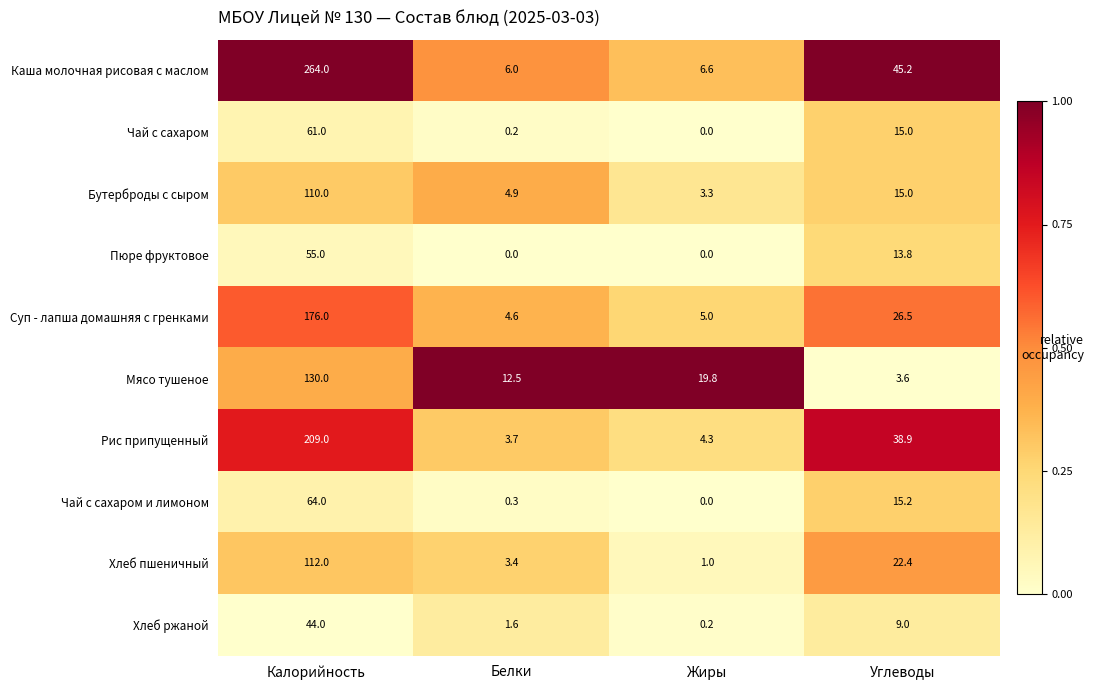

What is the minimum value for Каша молочная рисовая с маслом?

6.0